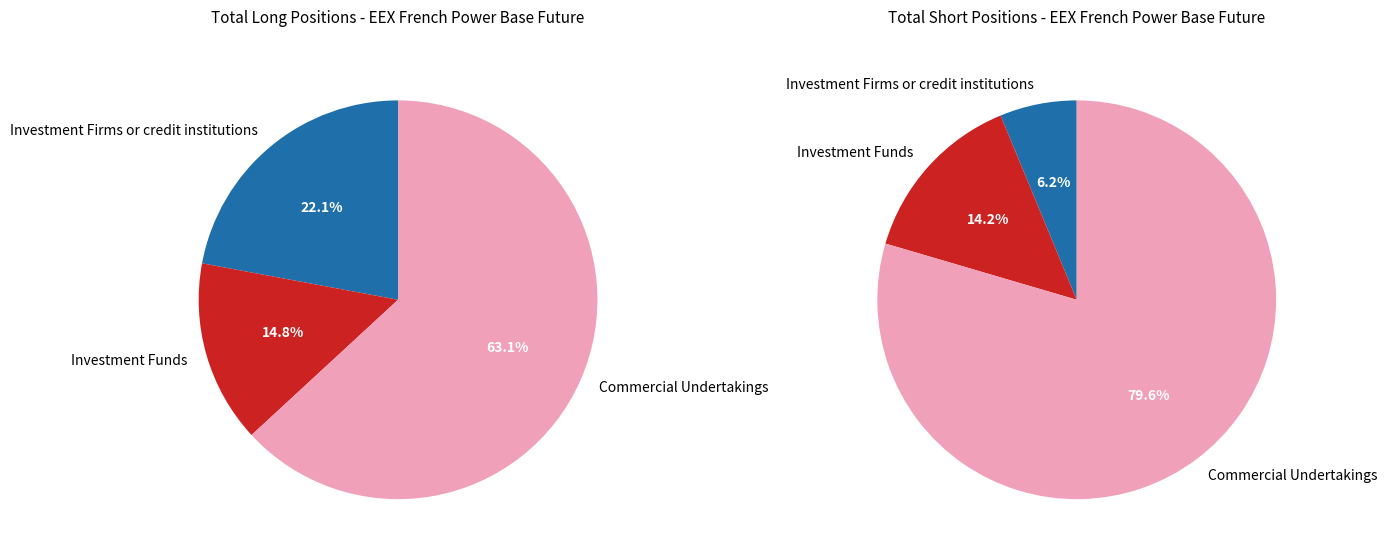

Between Commercial Undertakings and Investment Funds, which is larger?

Commercial Undertakings